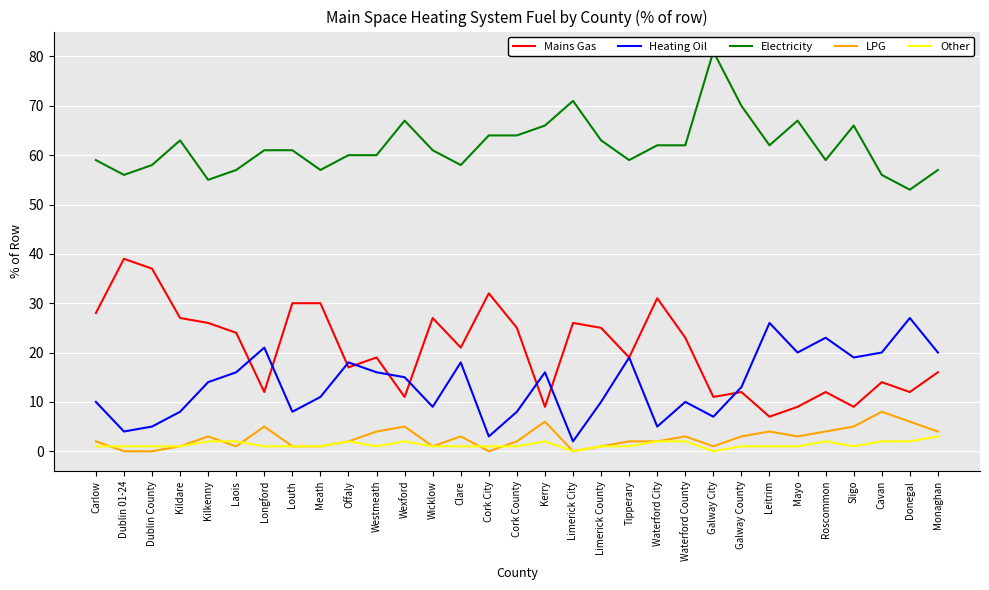

True or false: Other and Heating Oil cross at least once.

False